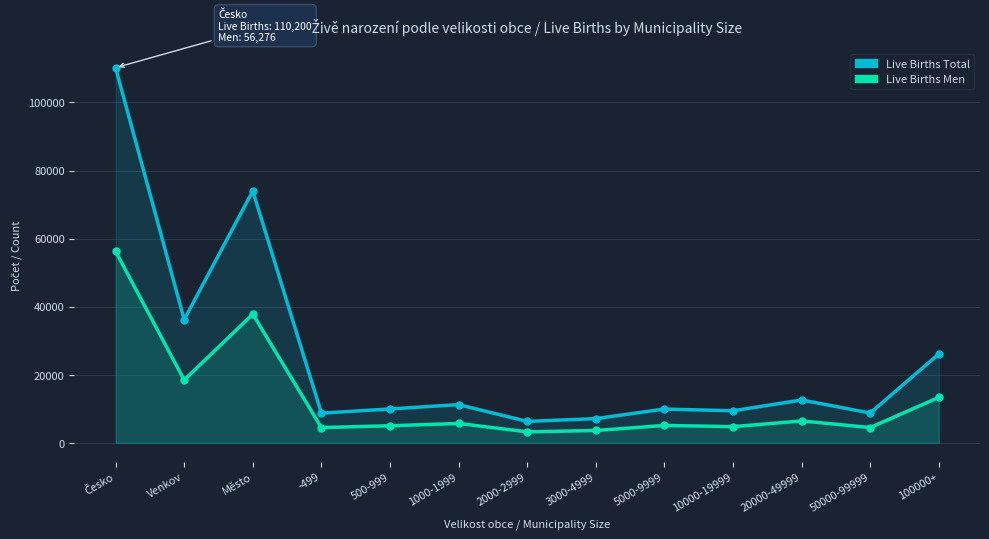

What is the label of the 12th point from the left?

50000-99999